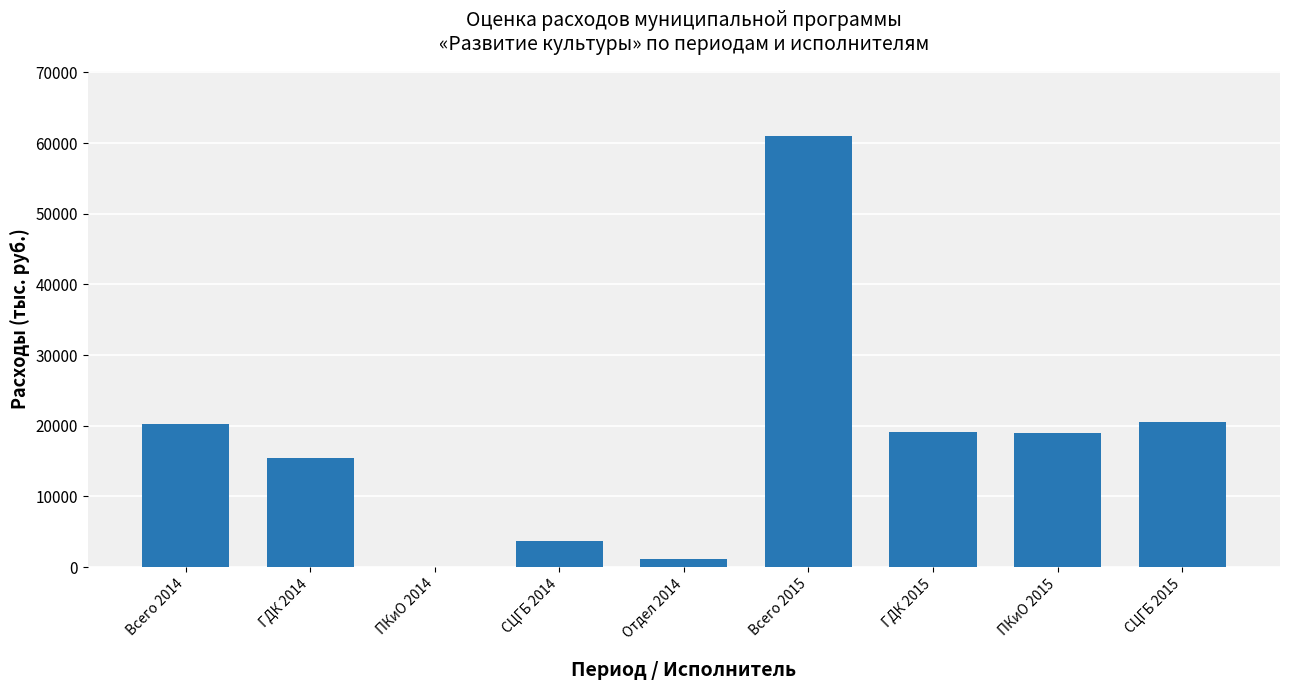

What is the sum of the values at Всего 2014 and ПКиО 2015?

39193.7